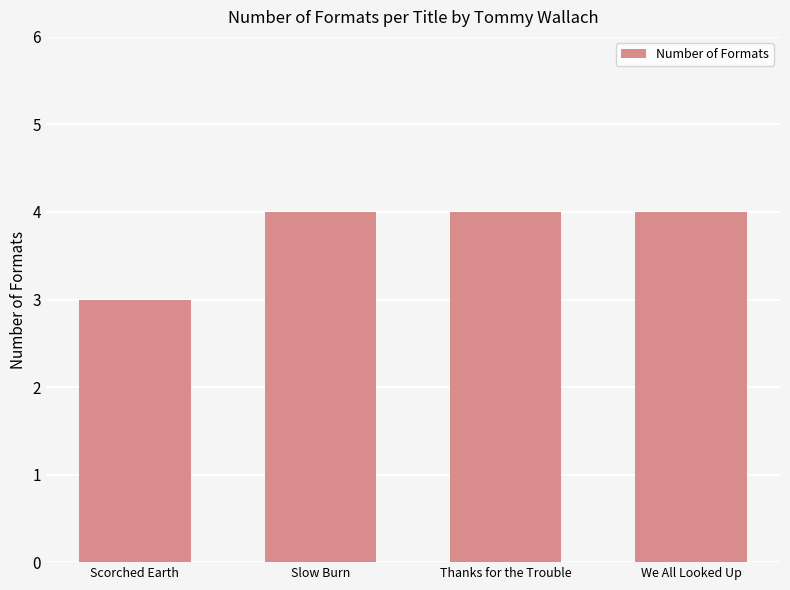

What is the ratio of the value at Thanks for the Trouble to the value at Slow Burn?

1.0